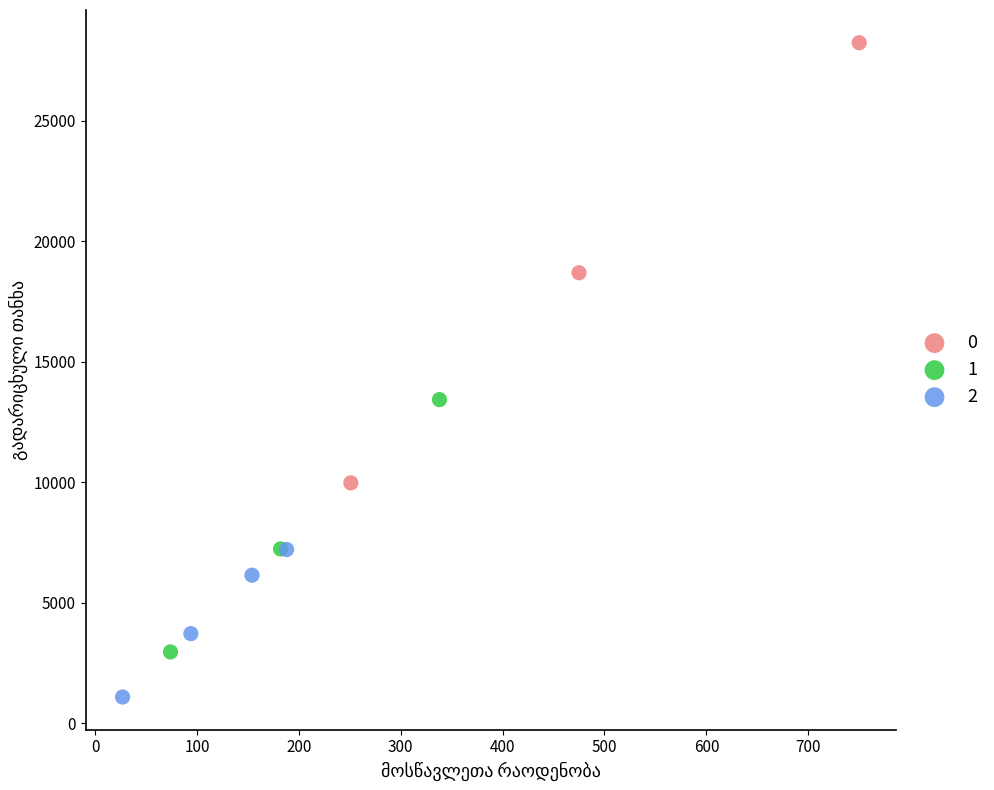

What are all the series names shown in the legend?

0, 1, 2